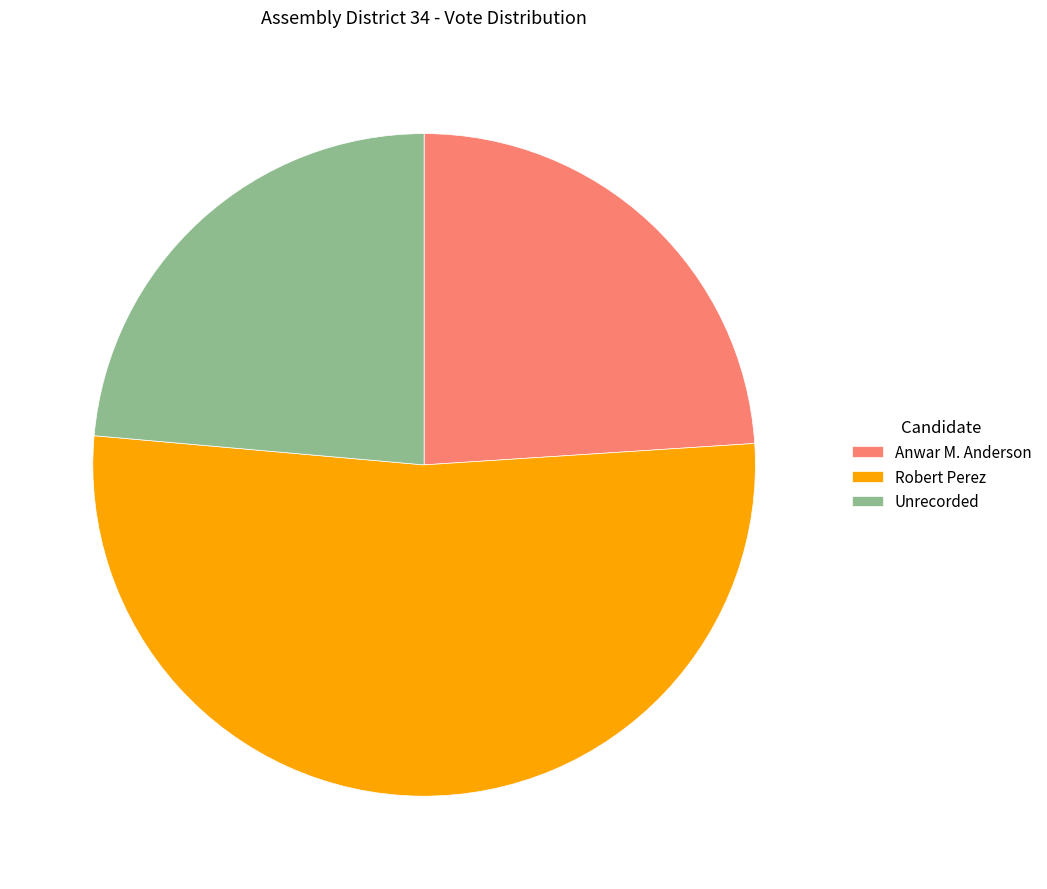

How many slices are in this pie chart?

3